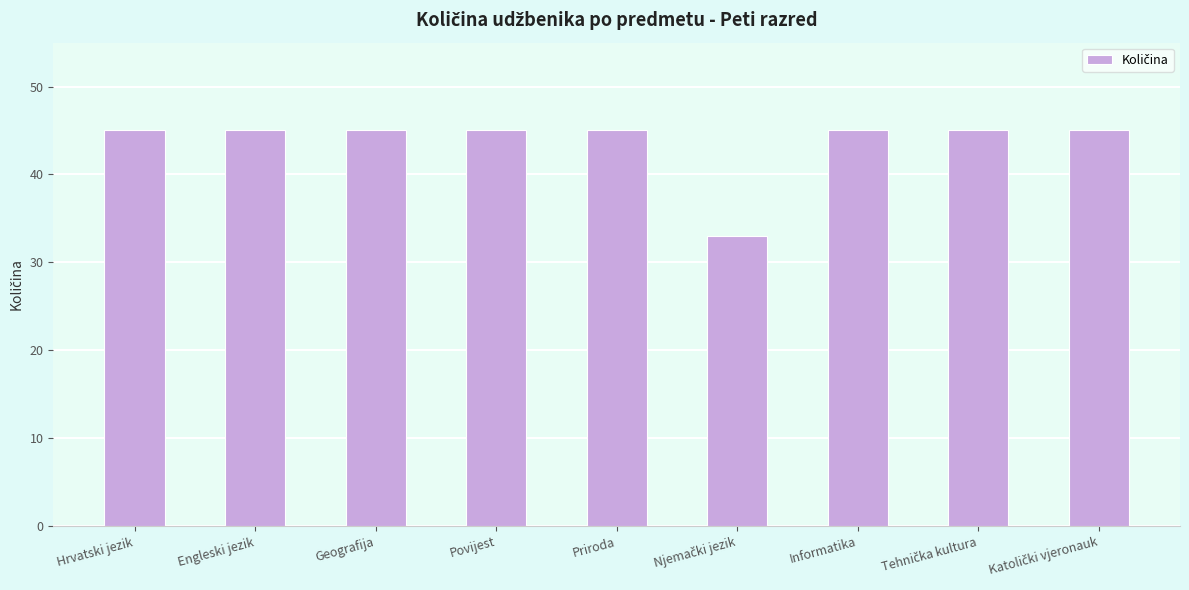

What is the label of the 8th bar from the right?

Engleski jezik